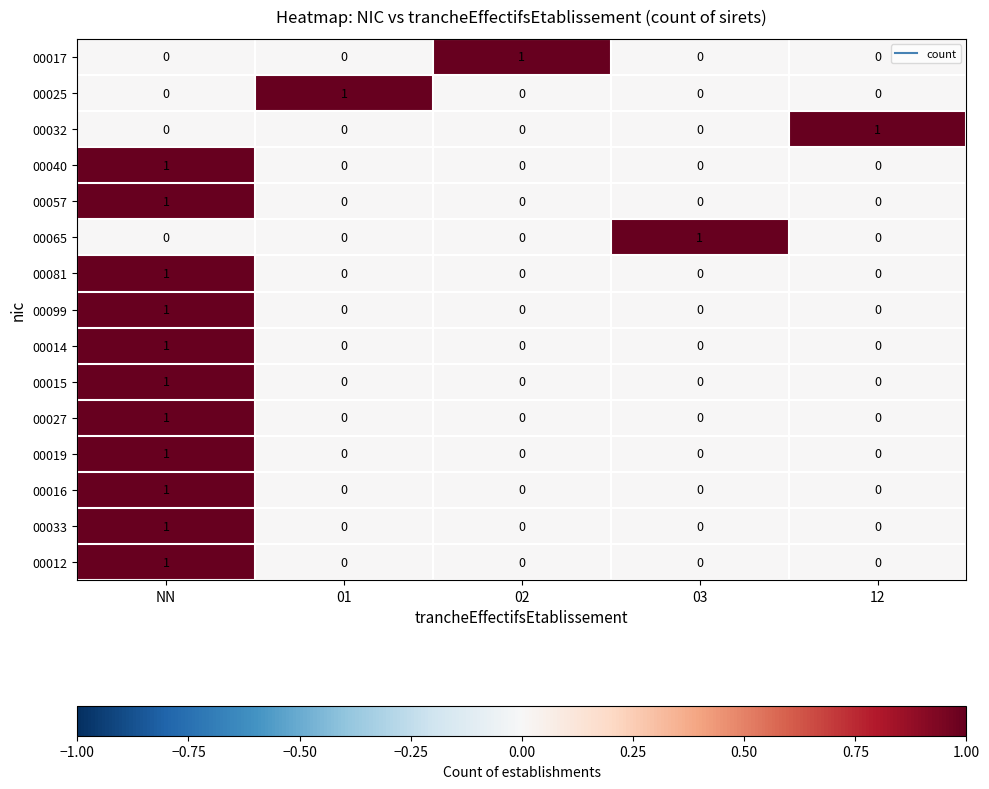

The value of 00019 at 02 is 0. True or false?

True